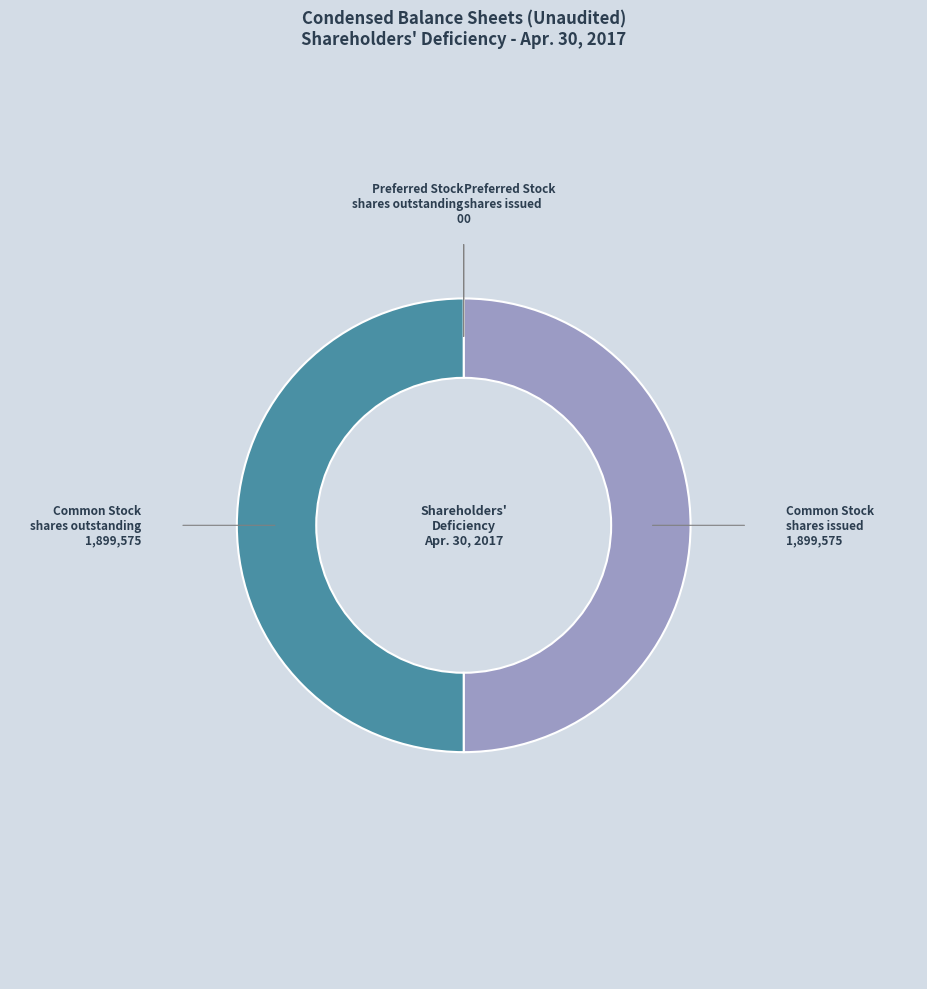

Which category has the biggest portion of the pie?

Common Stock shares issued